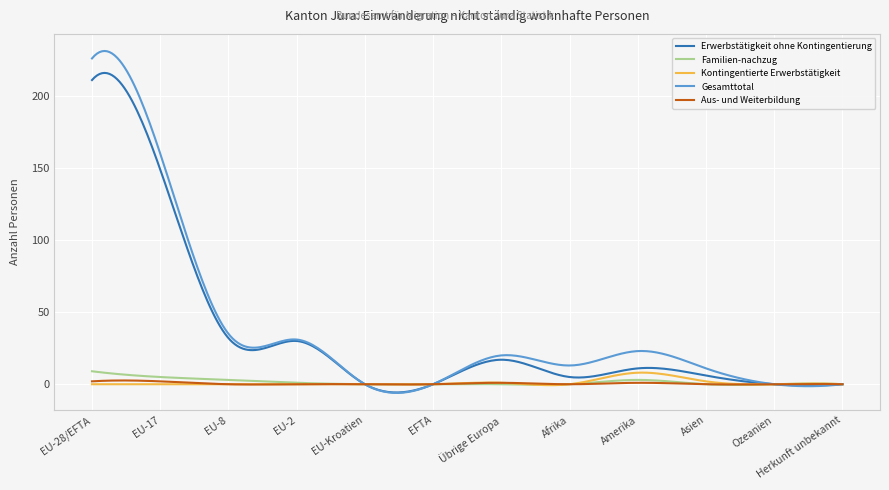

What is the minimum value shown in the chart?

-6.0